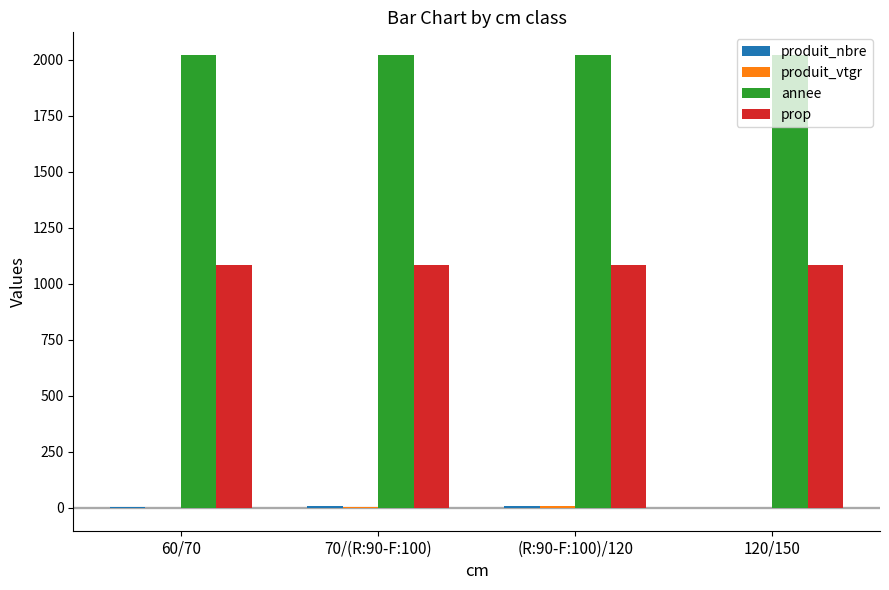

Which series has the largest total across all categories?

annee